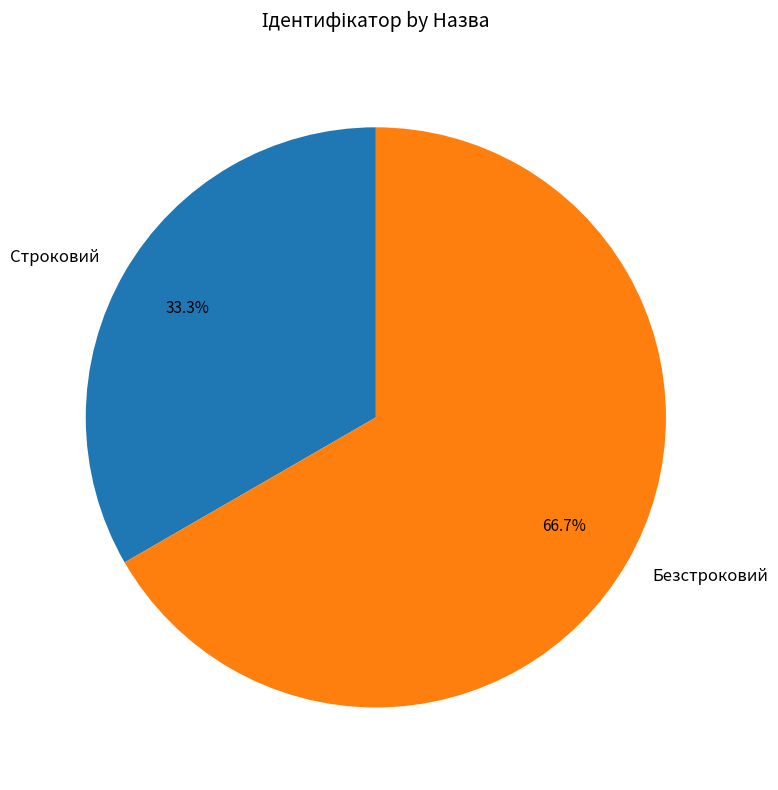

Which has a higher value, Безстроковий or Строковий?

Безстроковий